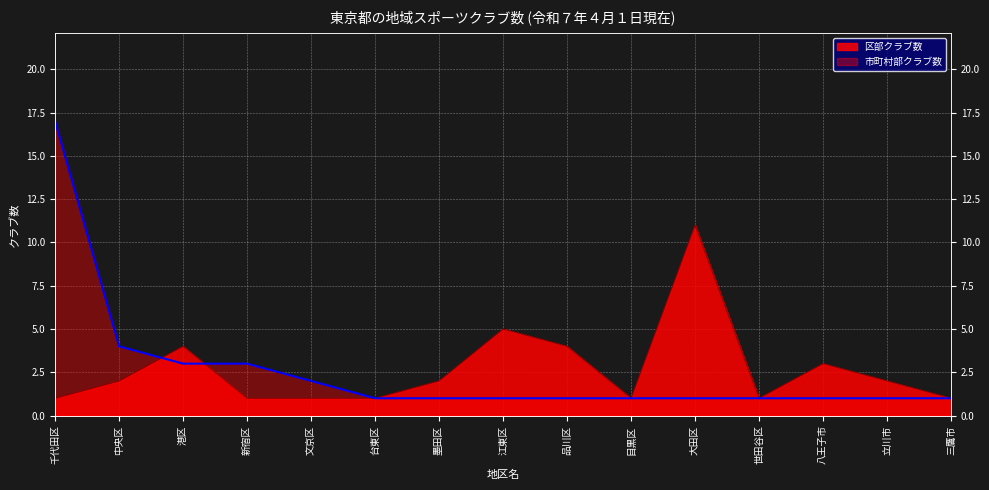

Reading left to right, transcribe all the data shown in this chart.

区部クラブ数: 千代田区=1	中央区=2	港区=4	新宿区=1	文京区=1	台東区=1	墨田区=2	江東区=5	品川区=4	目黒区=1	大田区=11	世田谷区=1	八王子市=3	立川市=2	三鷹市=1
市町村部クラブ数: 千代田区=17	中央区=4	港区=3	新宿区=3	文京区=2	台東区=1	墨田区=1	江東区=1	品川区=1	目黒区=1	大田区=1	世田谷区=1	八王子市=1	立川市=1	三鷹市=1